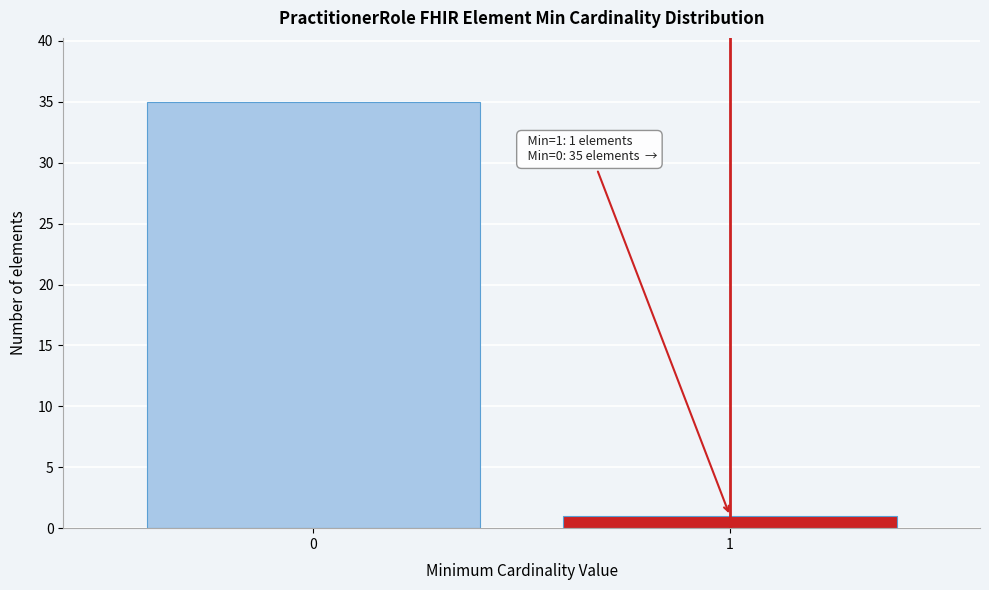

Reading right to left, what are all the values shown in this chart?

1=1	0=35